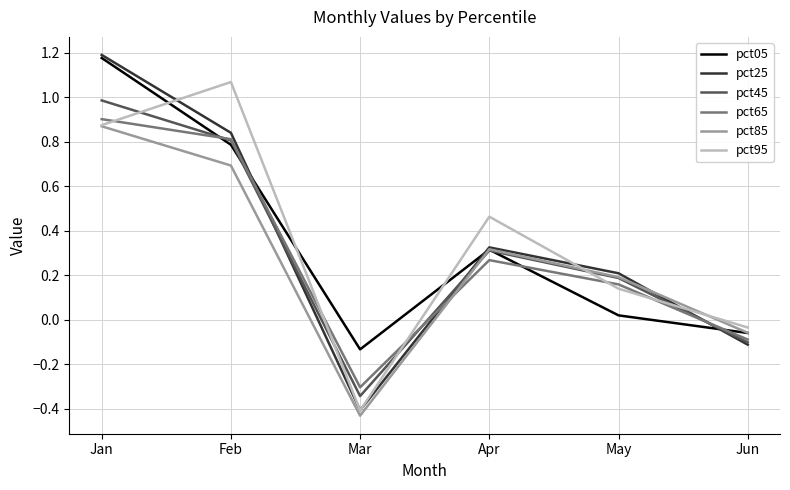

Rank the categories by pct95 value from highest to lowest.

Feb, Jan, Apr, May, Jun, Mar